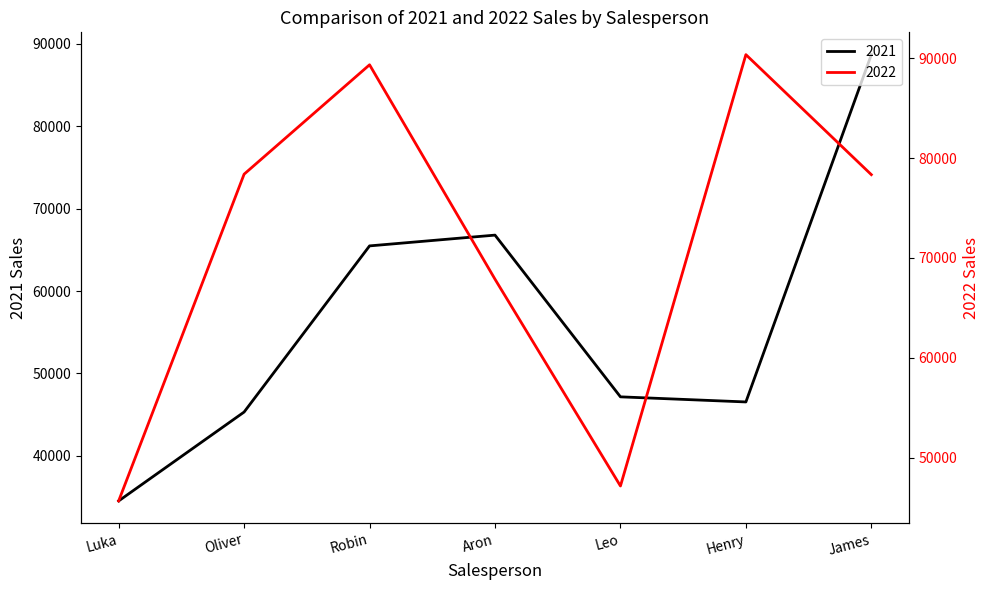

What is the average value of the 2022 series?

71023